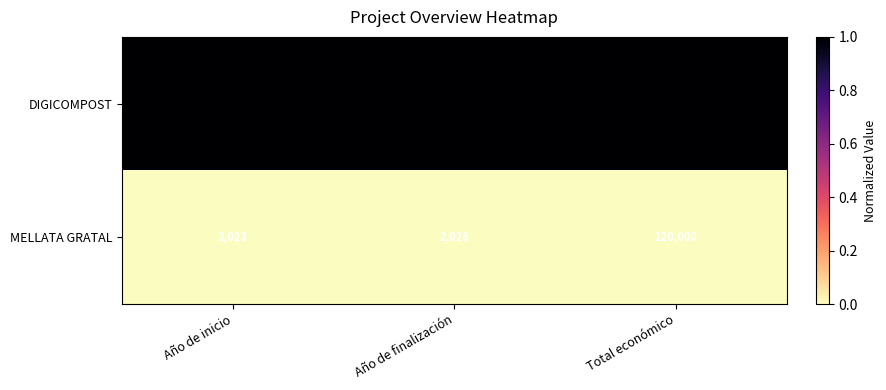

Which series has the largest range (max minus min)?

DIGICOMPOST